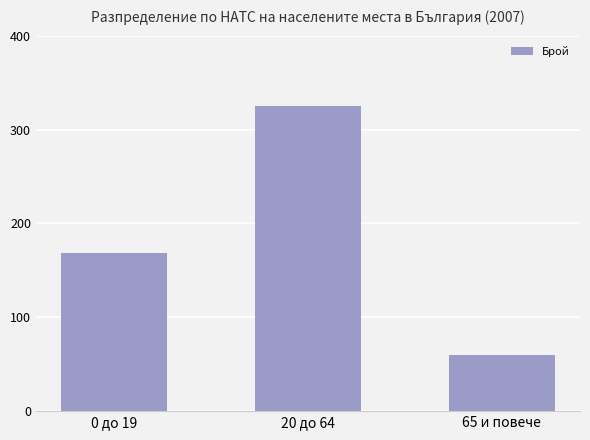

What is the label of the 2nd bar from the left?

20 до 64